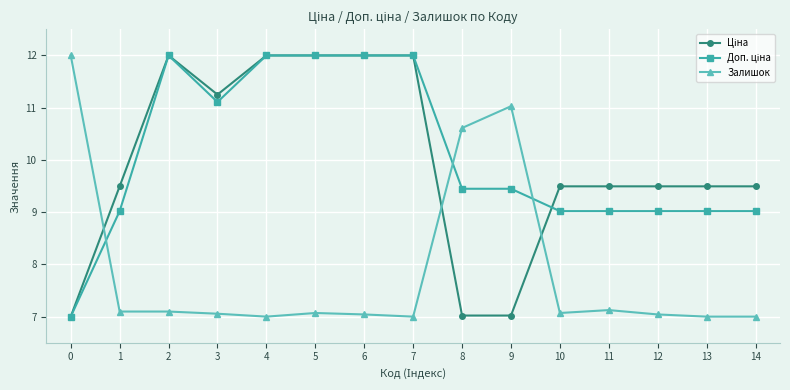

What is the total value across all series at 8?

27.1